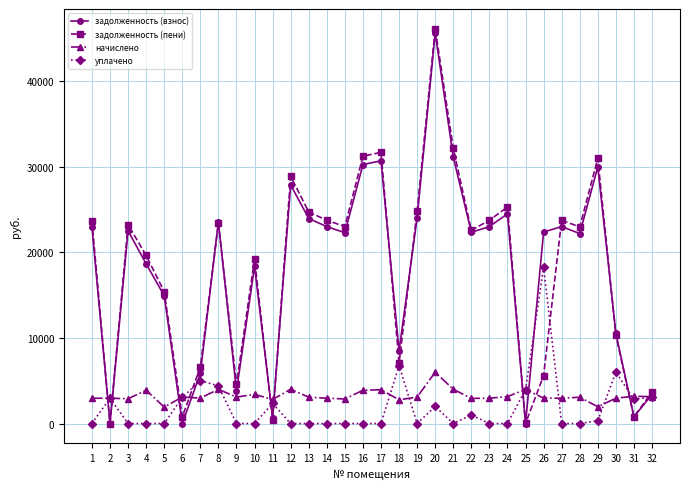

What is the value of the задолженность (пени) point at the 8th from the left?

23354.3